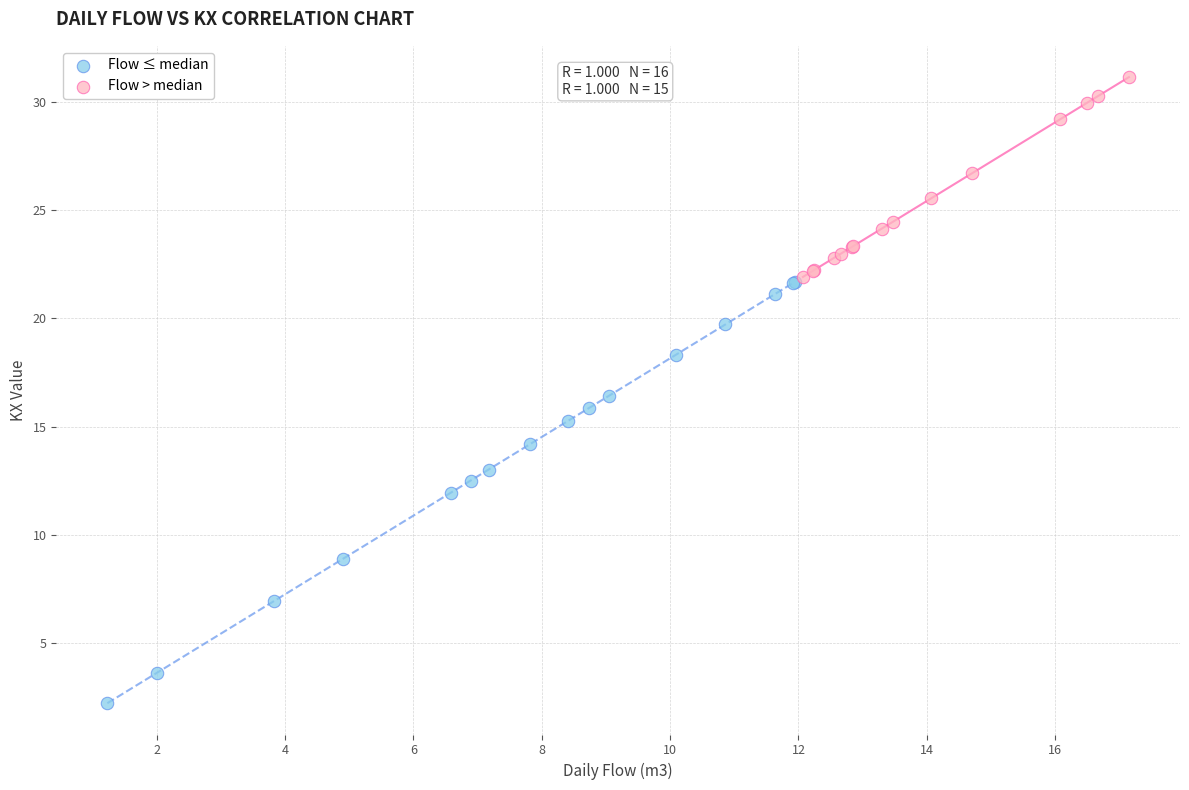

Which series contains the highest Y value?

Flow > median